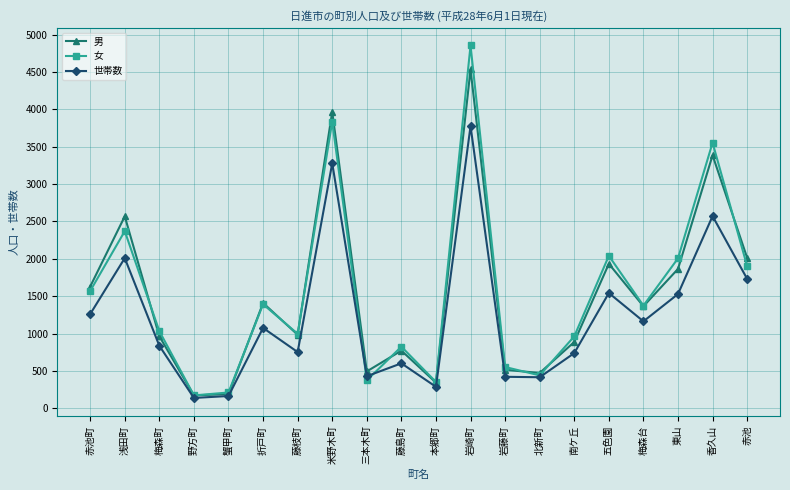

Is it true that 男 equals 984 at 藤枝町?

True